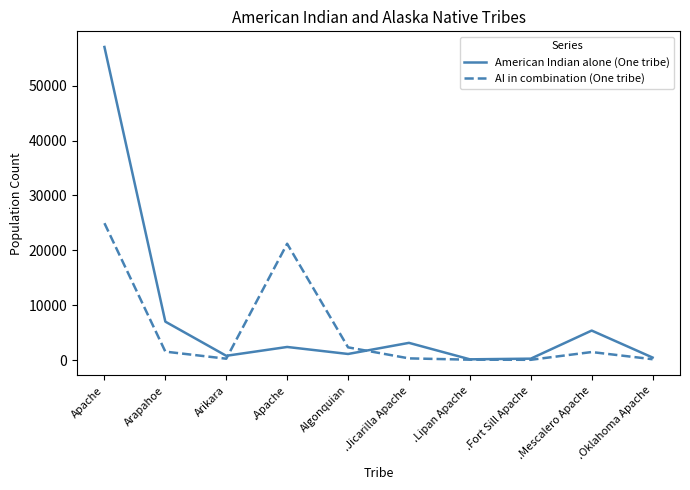

List the series in order of their peak value, lowest first.

AI in combination (One tribe), American Indian alone (One tribe)